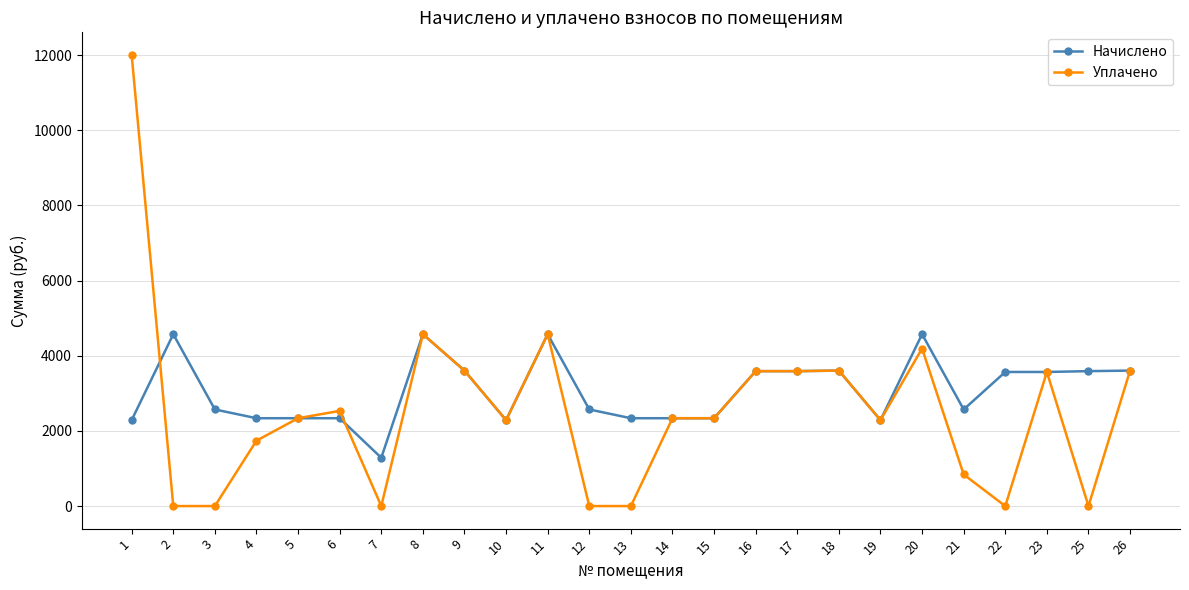

How many series are shown in this chart?

2